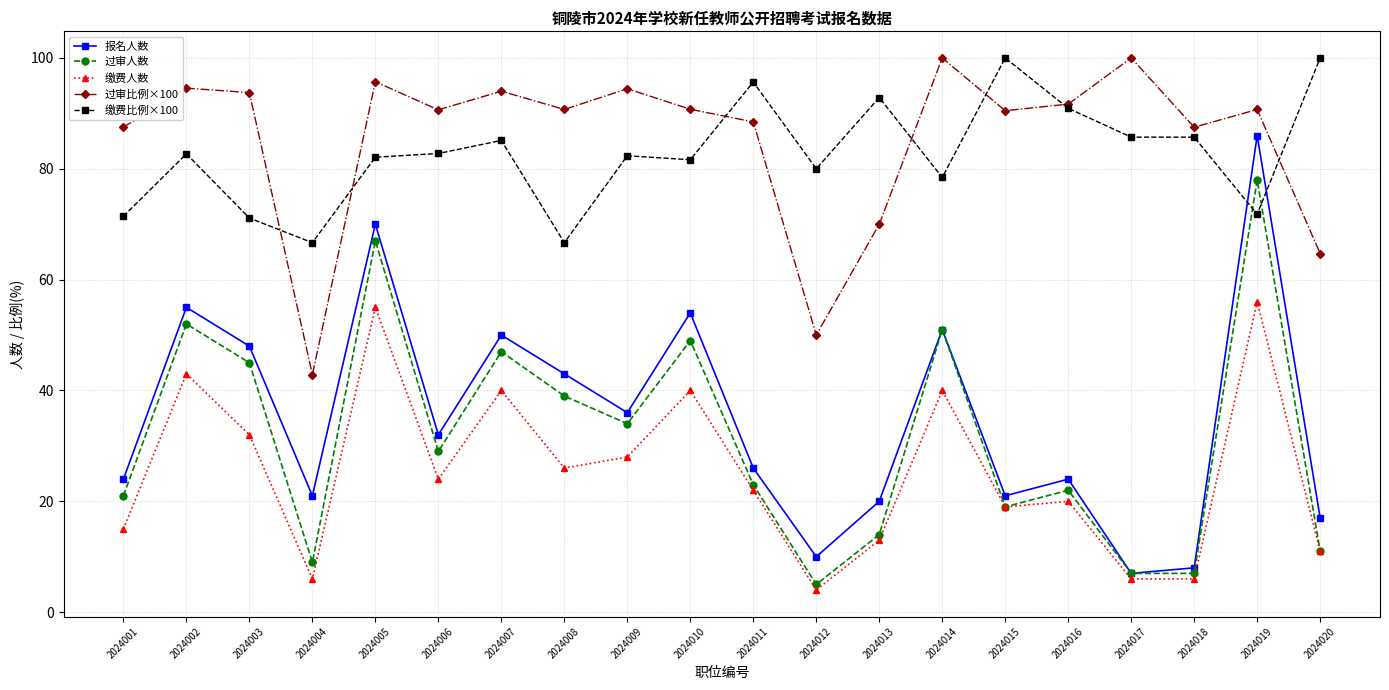

Which series has the widest spread of values?

报名人数